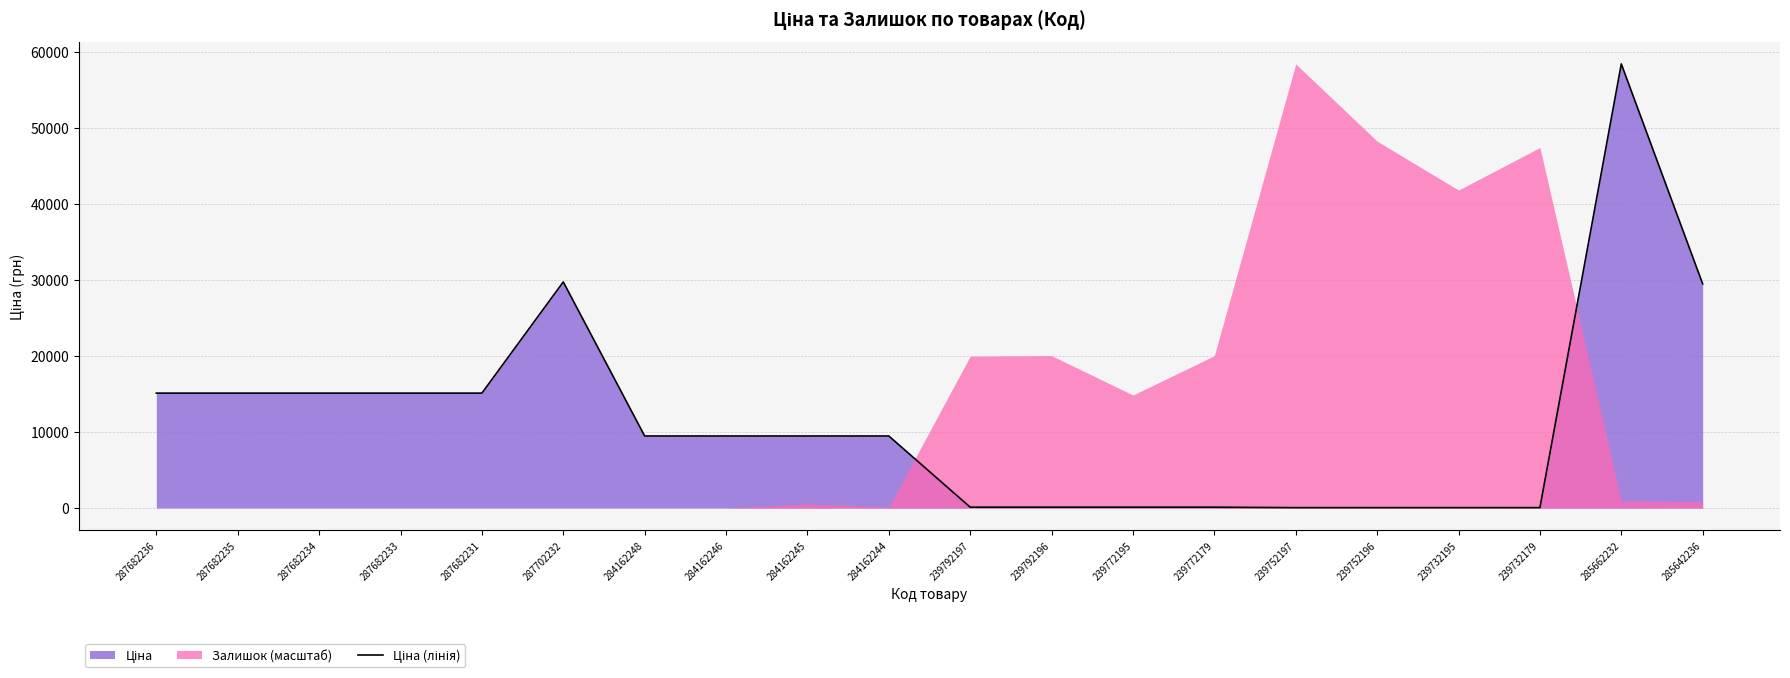

Reading right to left, what are all the values shown in this chart?

29491.5	58426.5	57.0	57.0	57.0	57.0	114.1	114.1	114.1	114.1	9480.1	9480.1	9480.1	9480.1	29747.2	15120.0	15120.0	15120.0	15120.0	15120.0